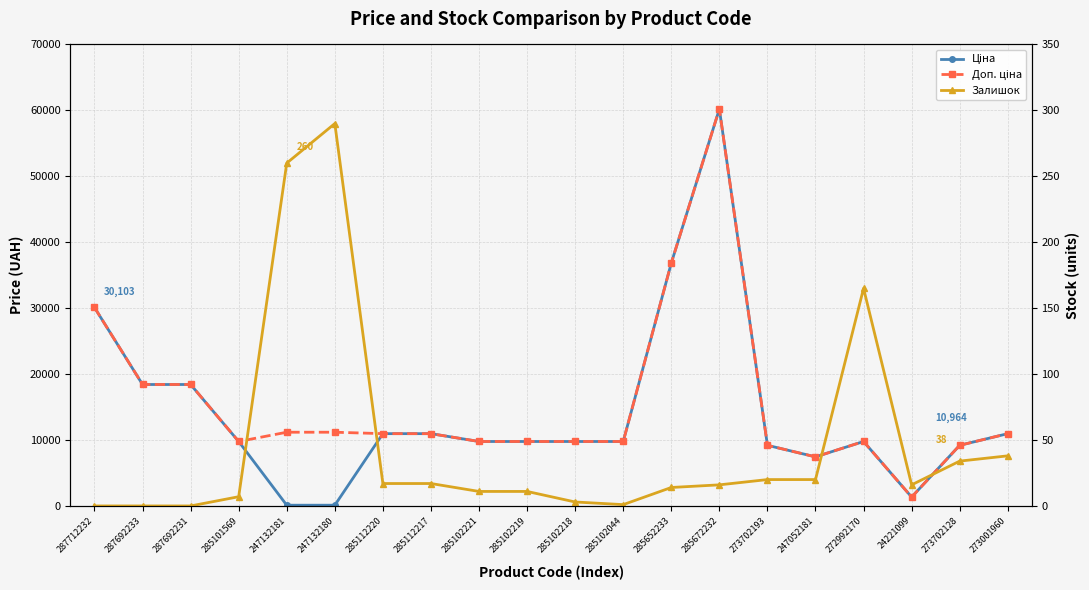

How many interior local peaks does the Ціна series have?

2